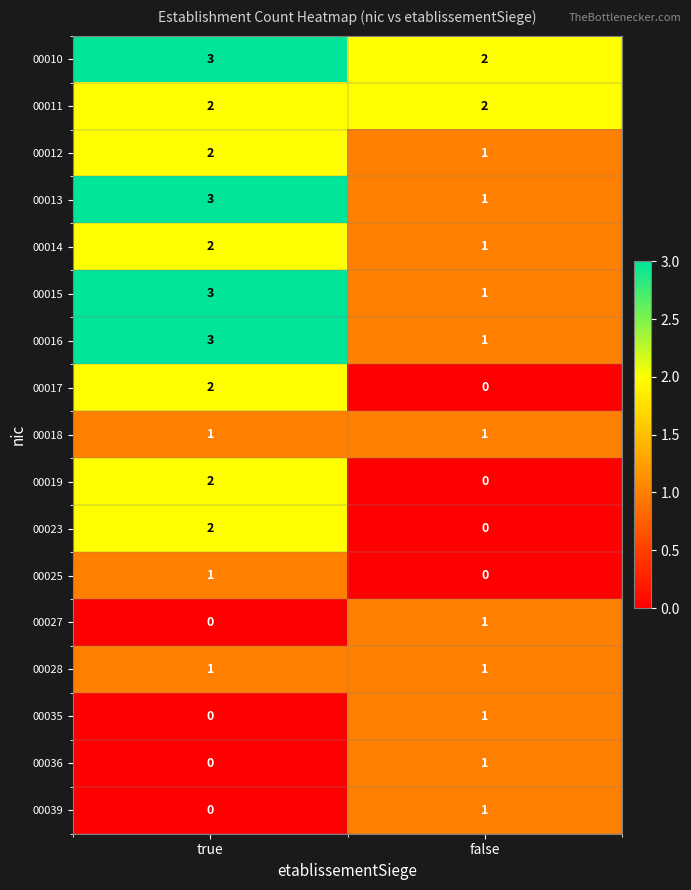

Rank the categories by 00027 value from highest to lowest.

false, true